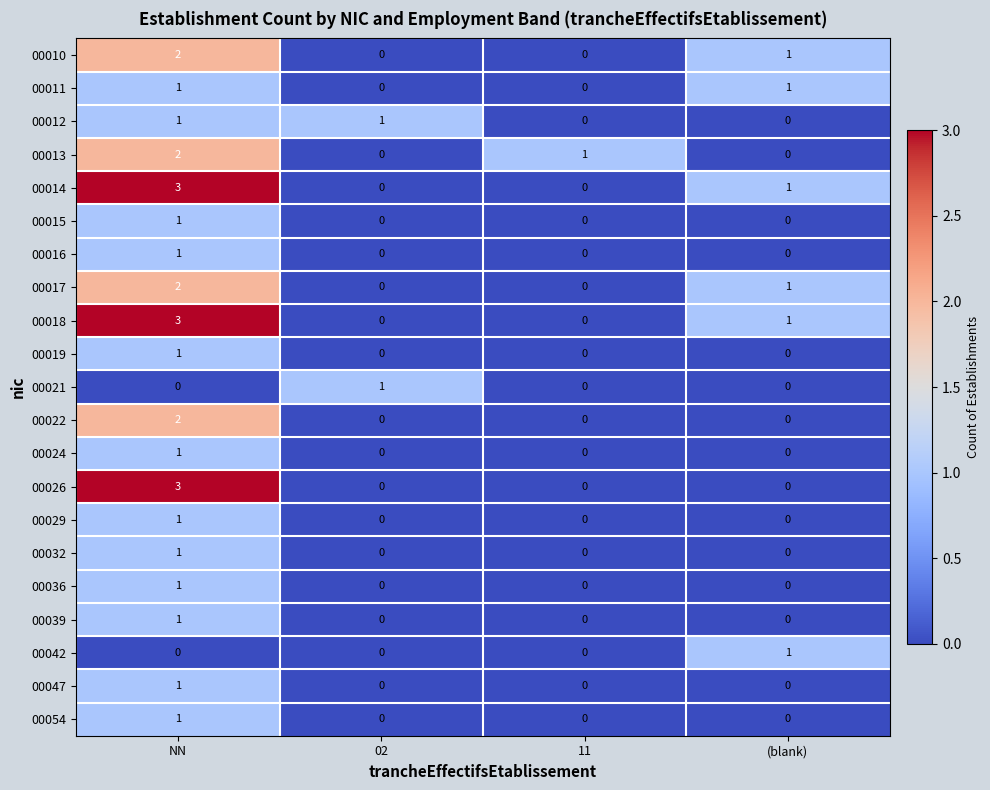

How many values in 00039 are above zero?

1